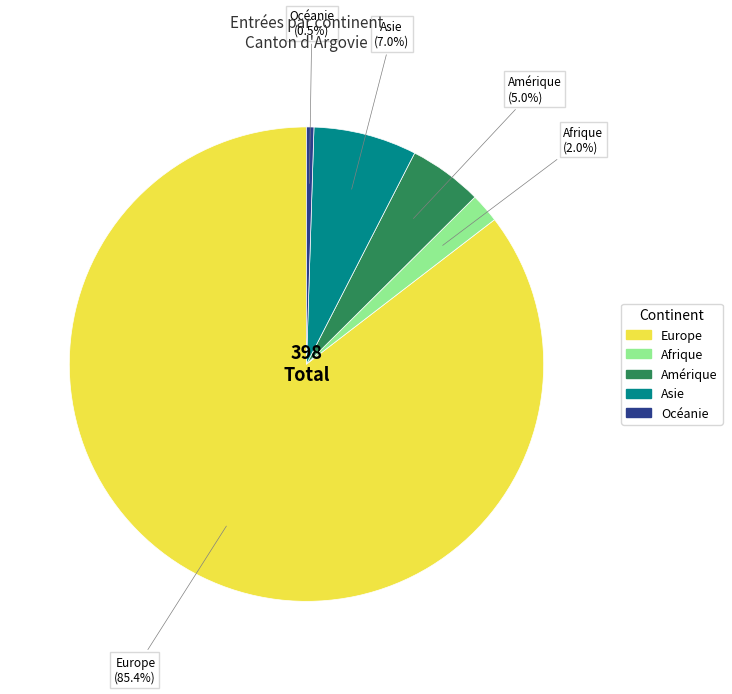

What percentage is the Afrique slice, to the nearest percent?

2%